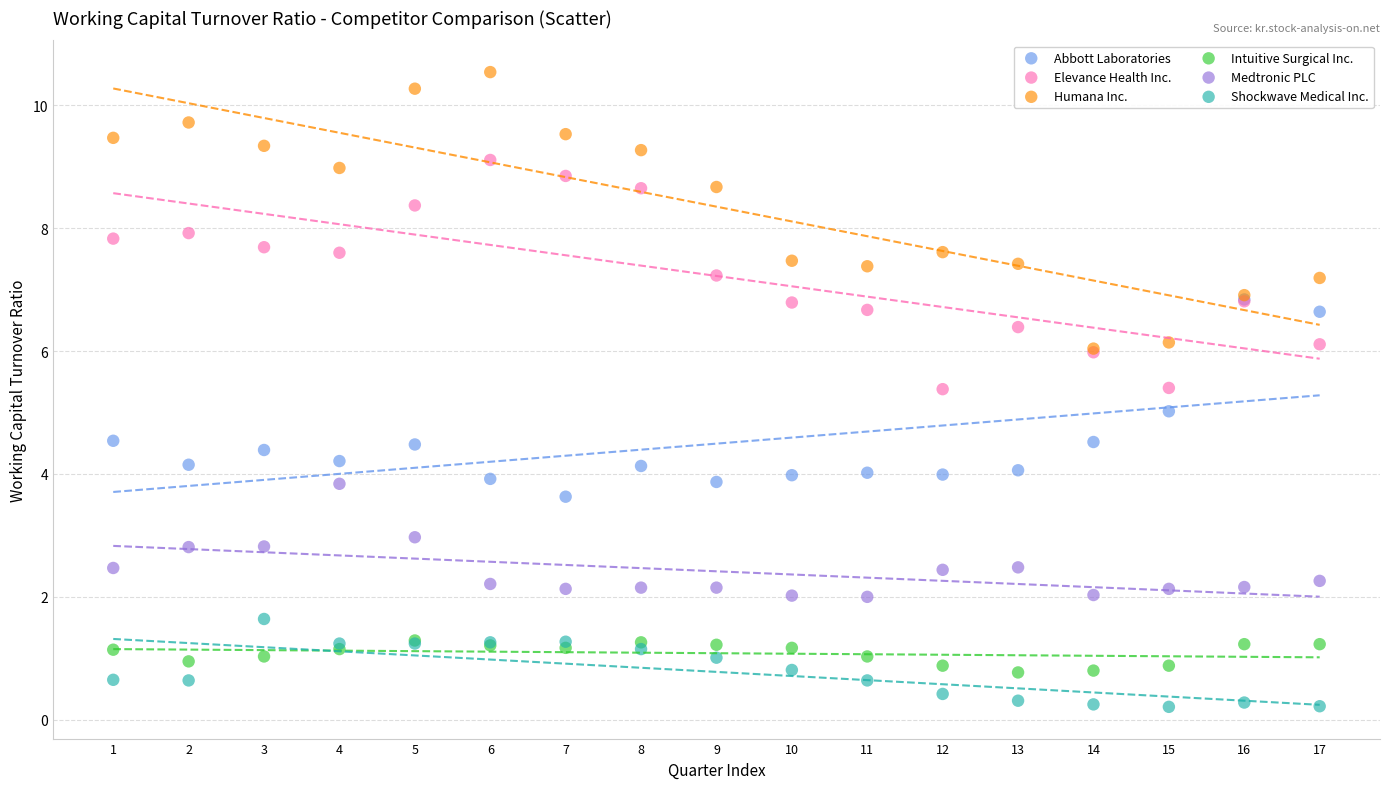

What are all the series names shown in the legend?

Abbott Laboratories, Elevance Health Inc., Humana Inc., Intuitive Surgical Inc., Medtronic PLC, Shockwave Medical Inc.